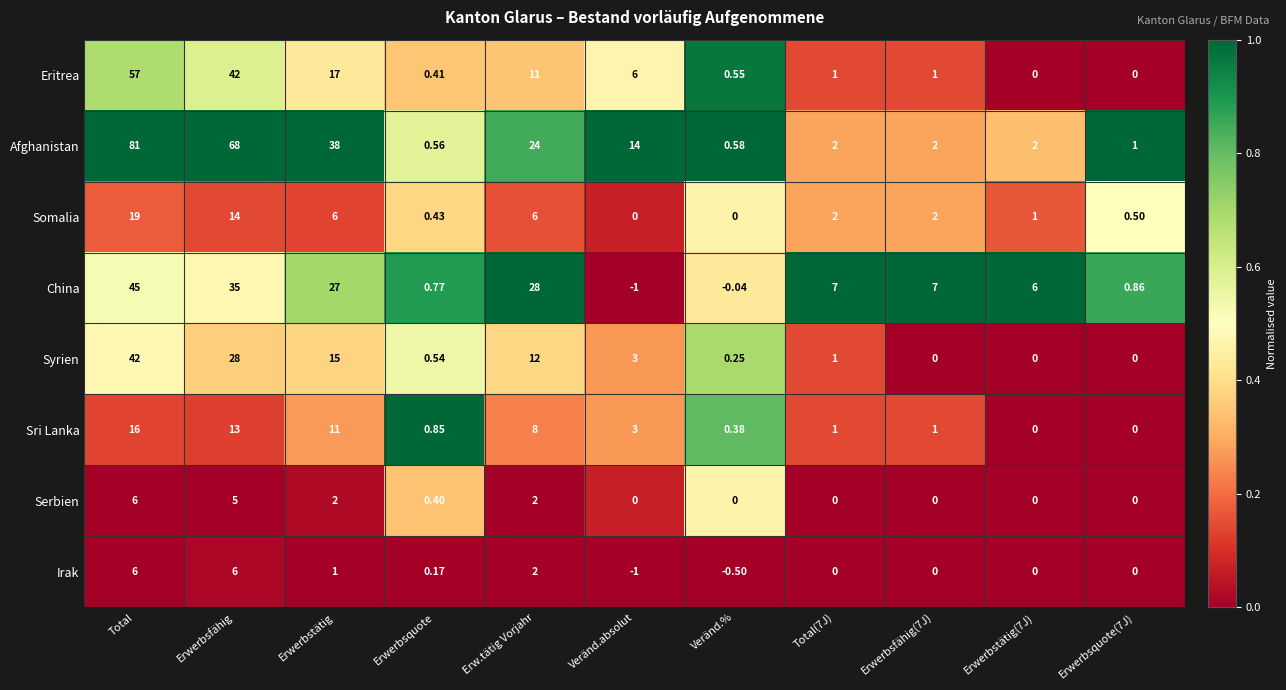

Rank the series at Erwerbsquote from lowest to highest value.

Irak, Serbien, Eritrea, Somalia, Syrien, Afghanistan, China, Sri Lanka